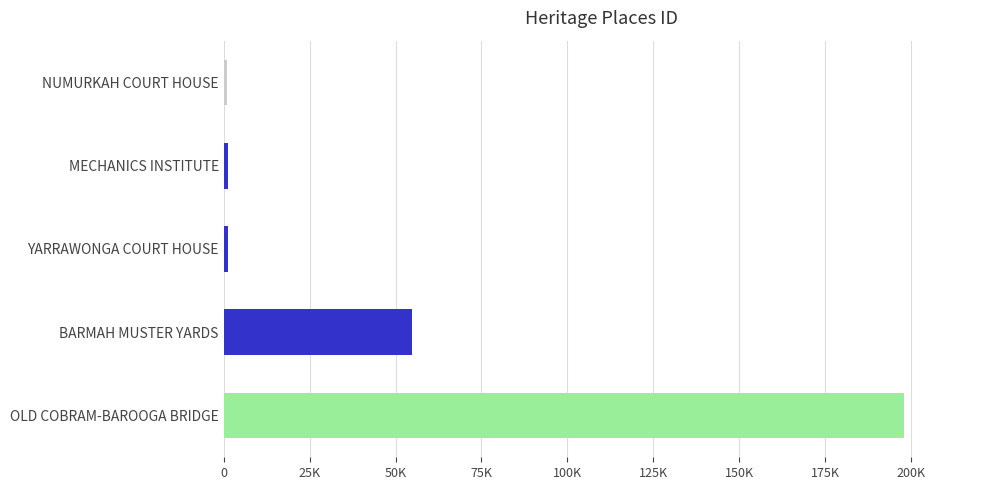

What is the difference between the maximum and minimum values?

197063